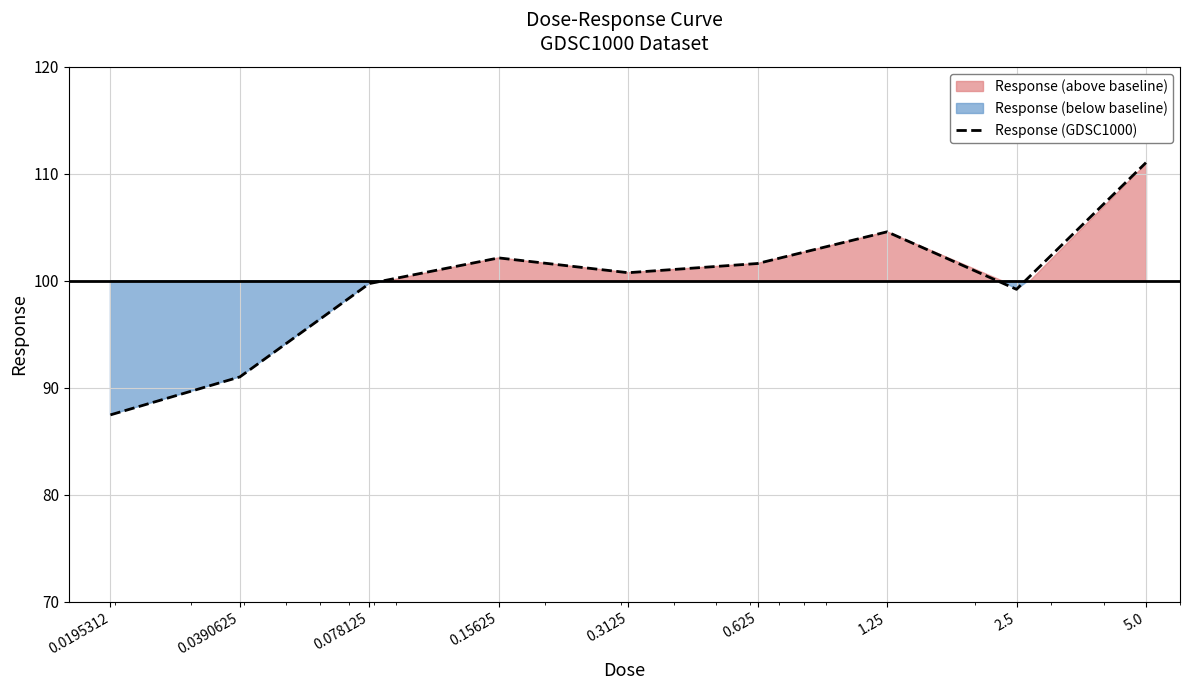

Where is the data nearest to the value 99?

2.5